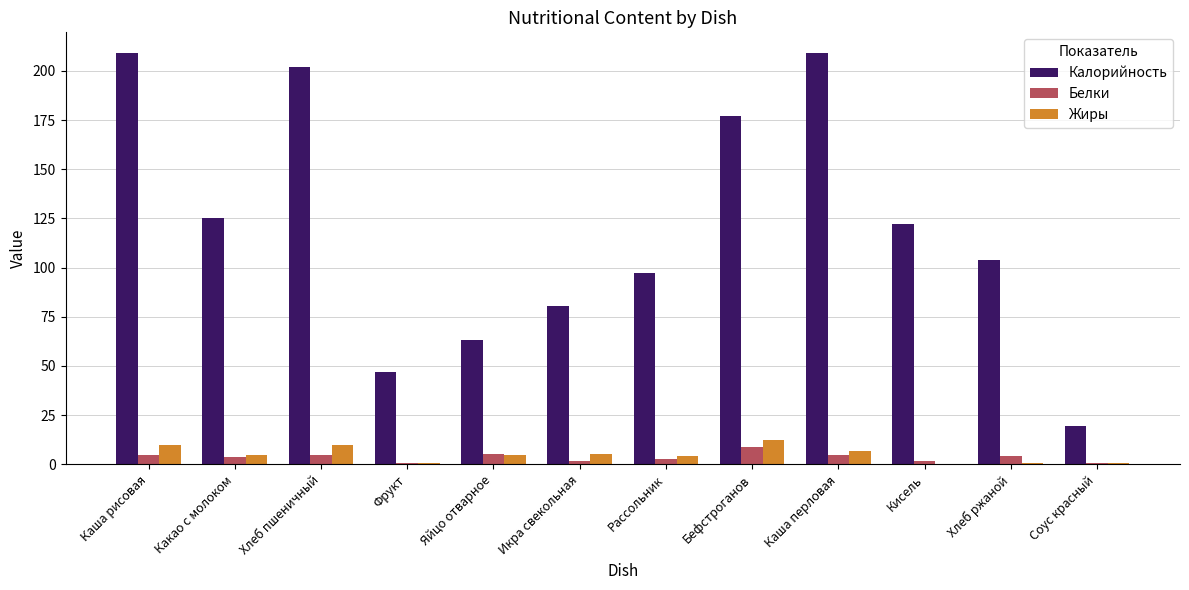

What is the total value across all series at Каша рисовая?

223.6